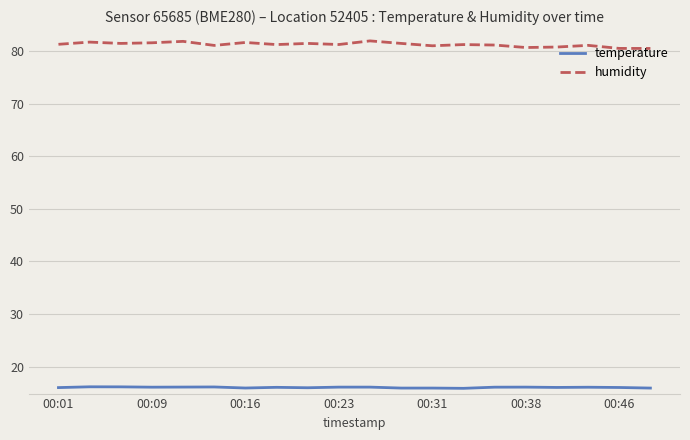

Does the chart display data point markers on the line(s)?

No